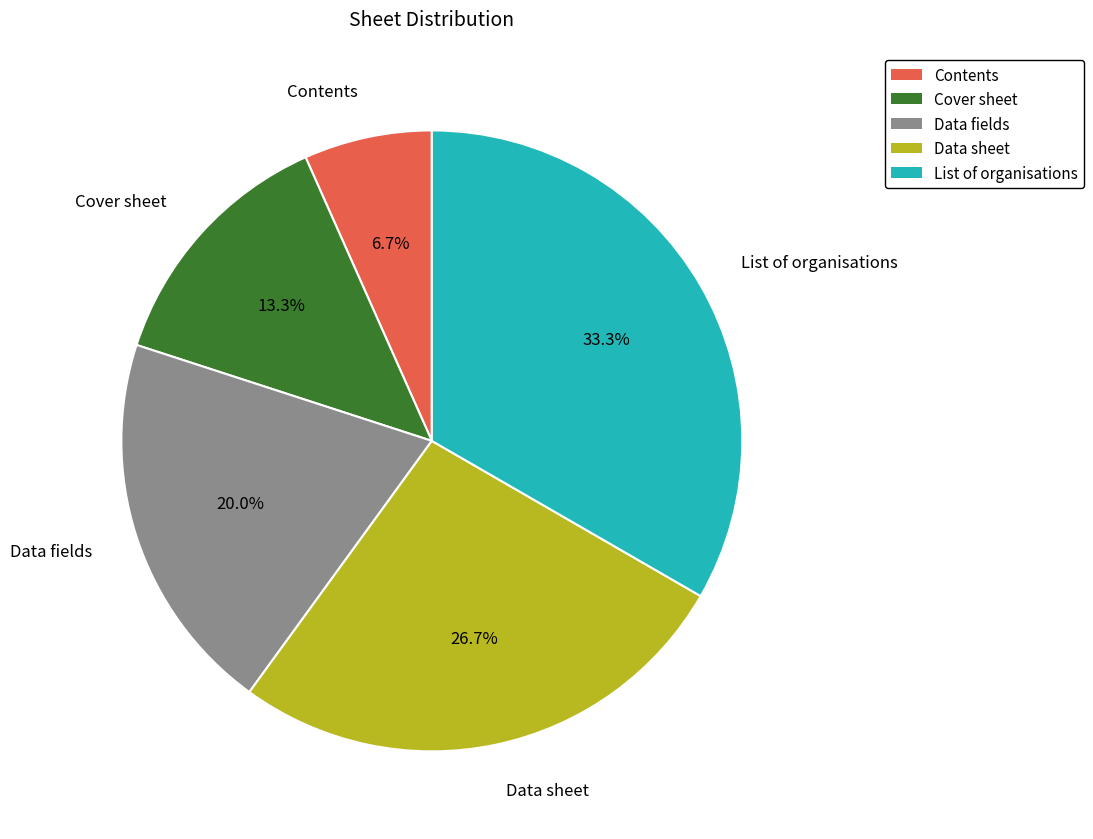

To the nearest percent, what percentage of the pie is Contents?

7%